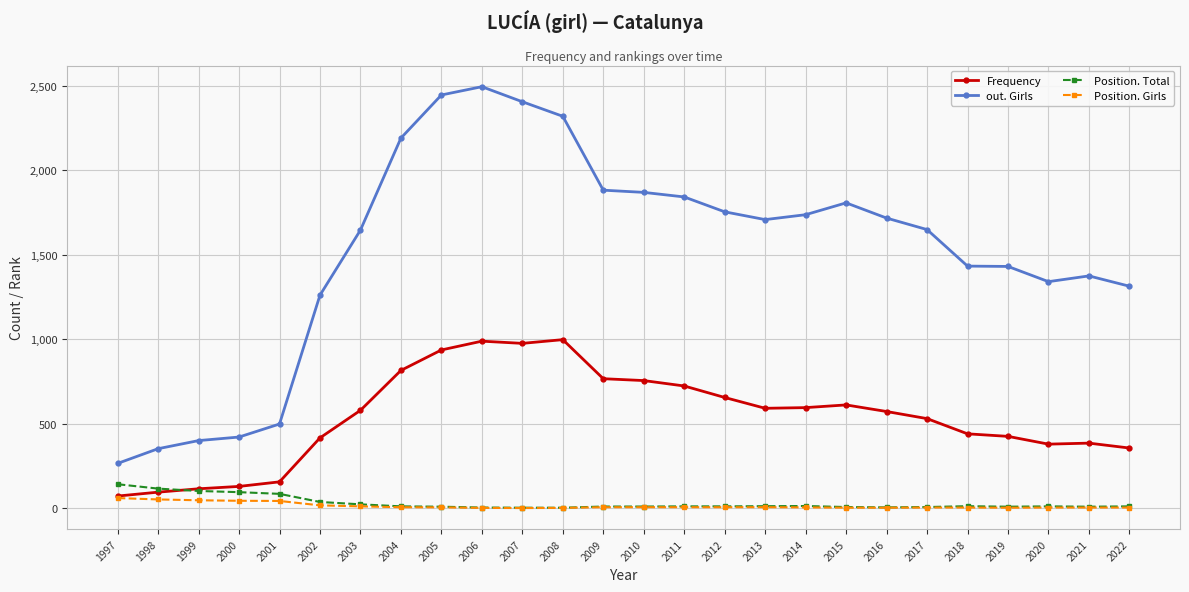

What is the highest value of the Position. Girls series?

61